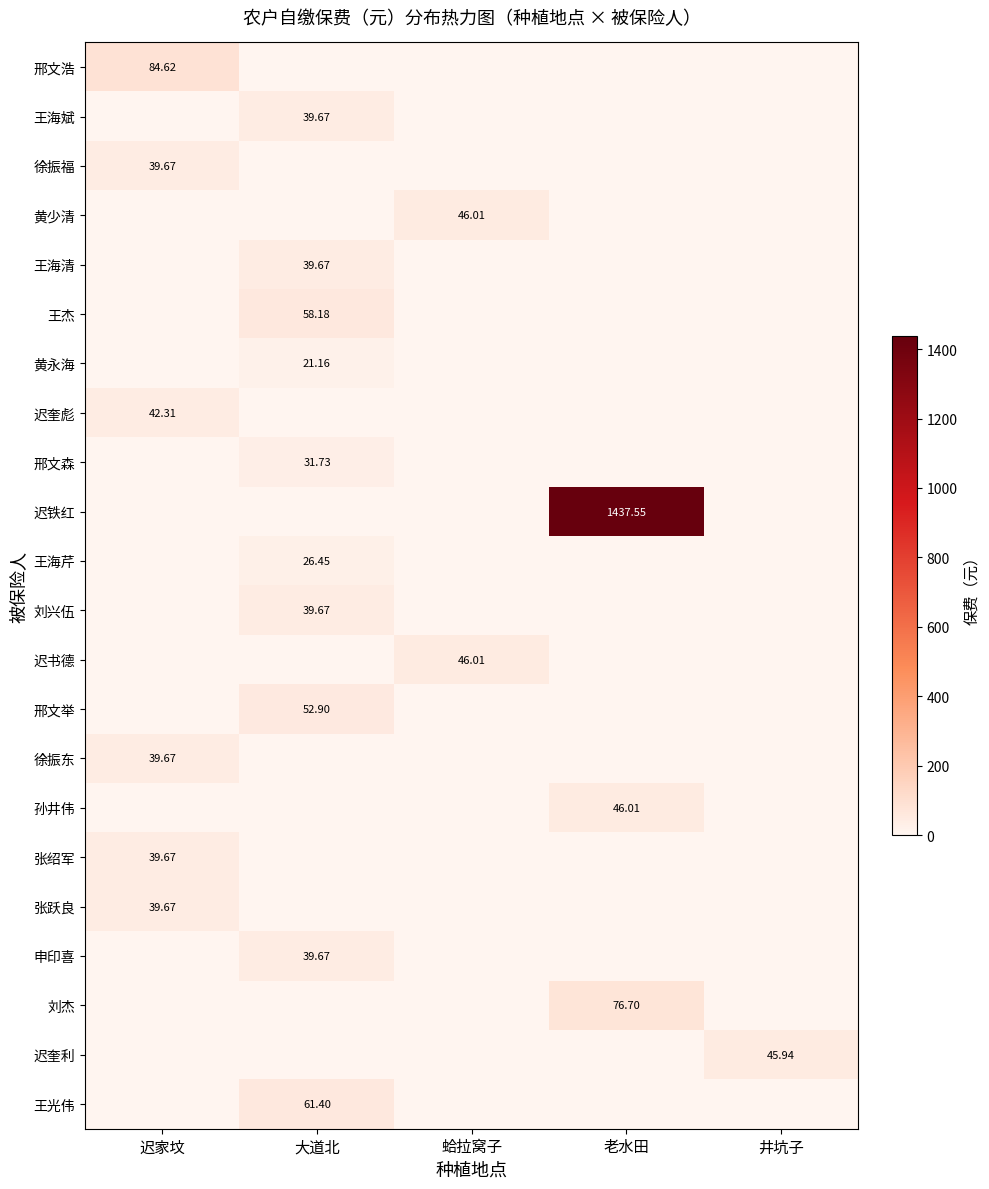

List the labels in order of 王海芹 value, largest first.

大道北, 迟家坟, 蛤拉窝子, 老水田, 井坑子